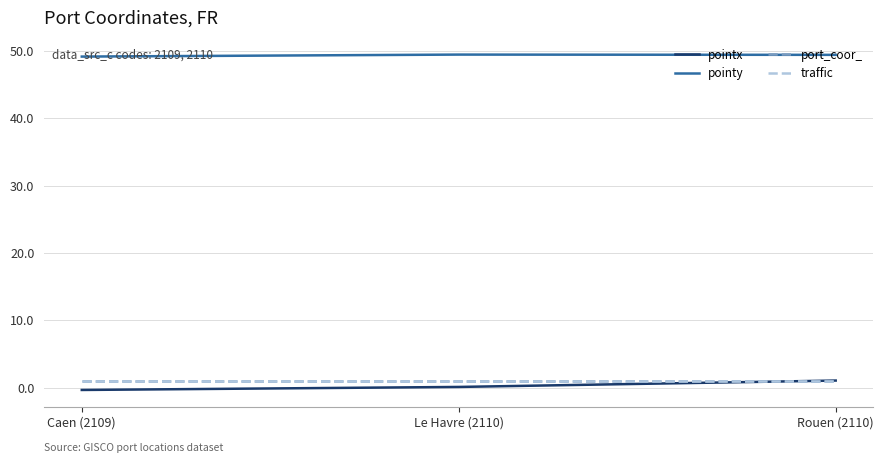

Which series changed the most between Caen (2109) and Rouen (2110)?

pointx